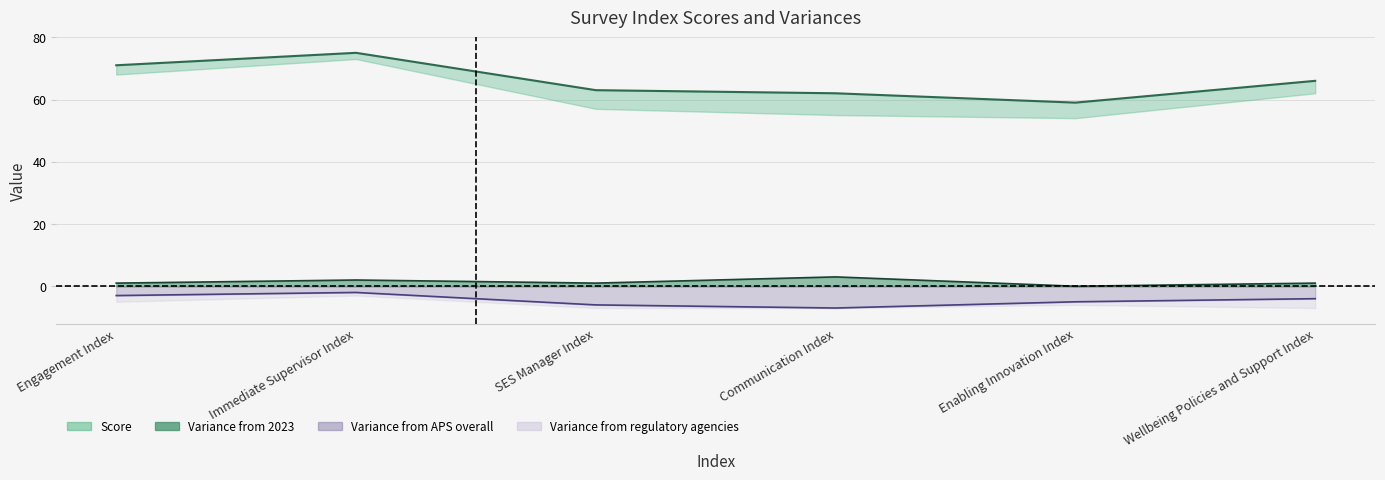

The chart shows a value of 62 at Communication Index. True or false?

True